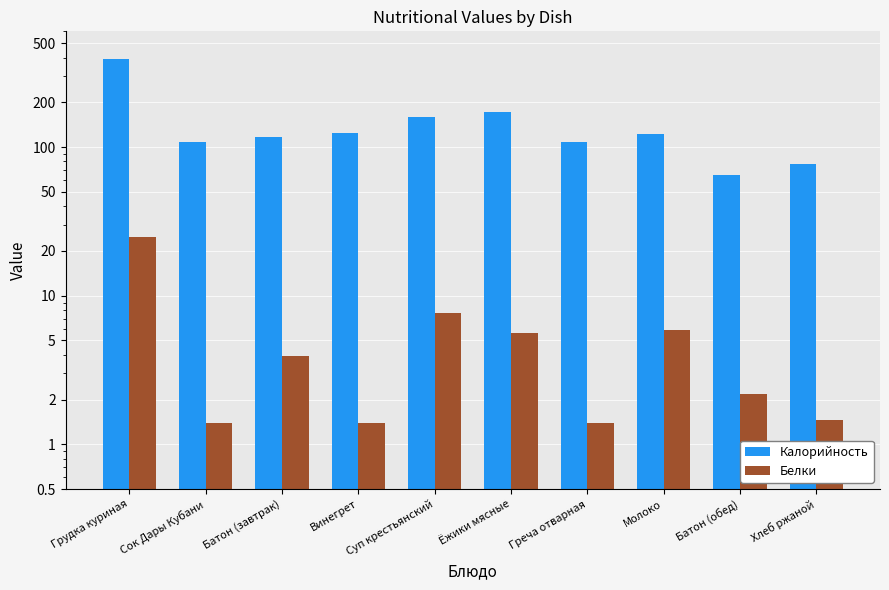

True or false: Калорийность has a value of 166.8 at Молоко.

False